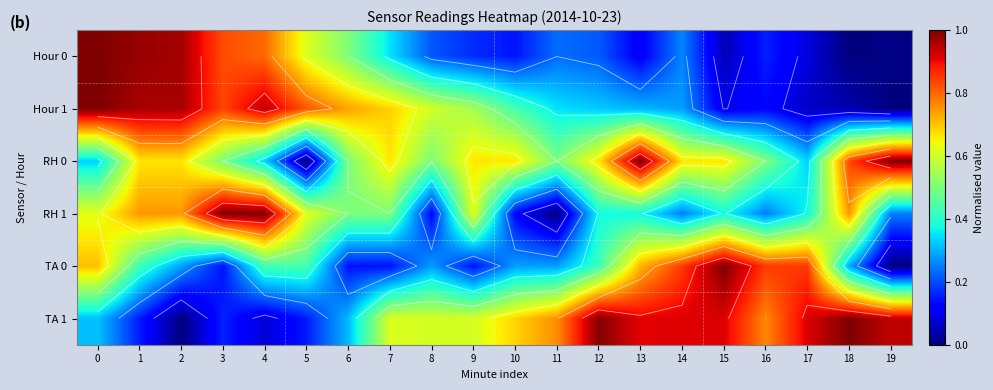

What is the highest value of the RH 1 series?

1.0